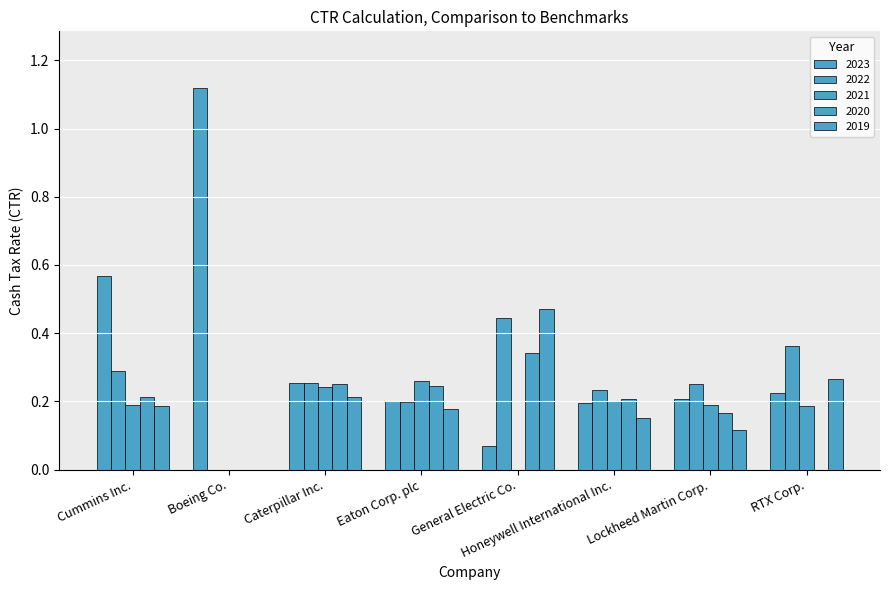

Count the number of categories in the chart.

8